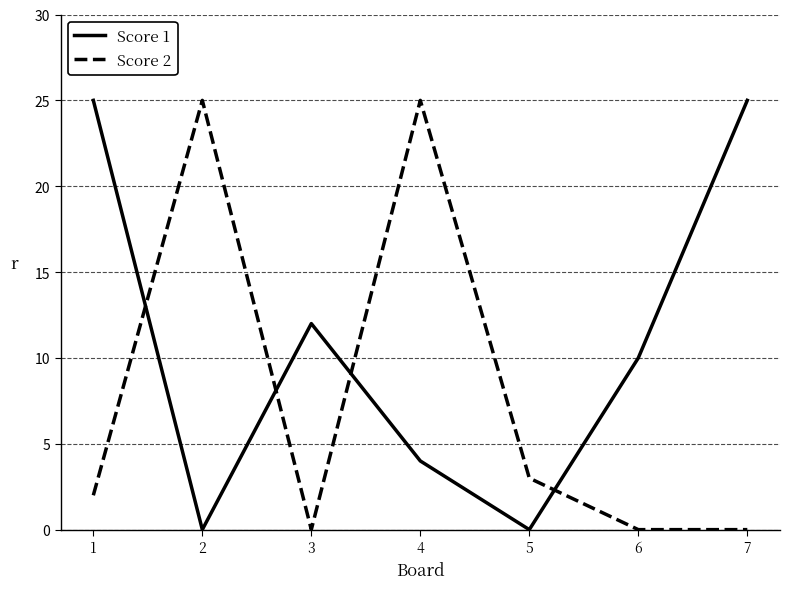

What is the greatest value displayed?

25